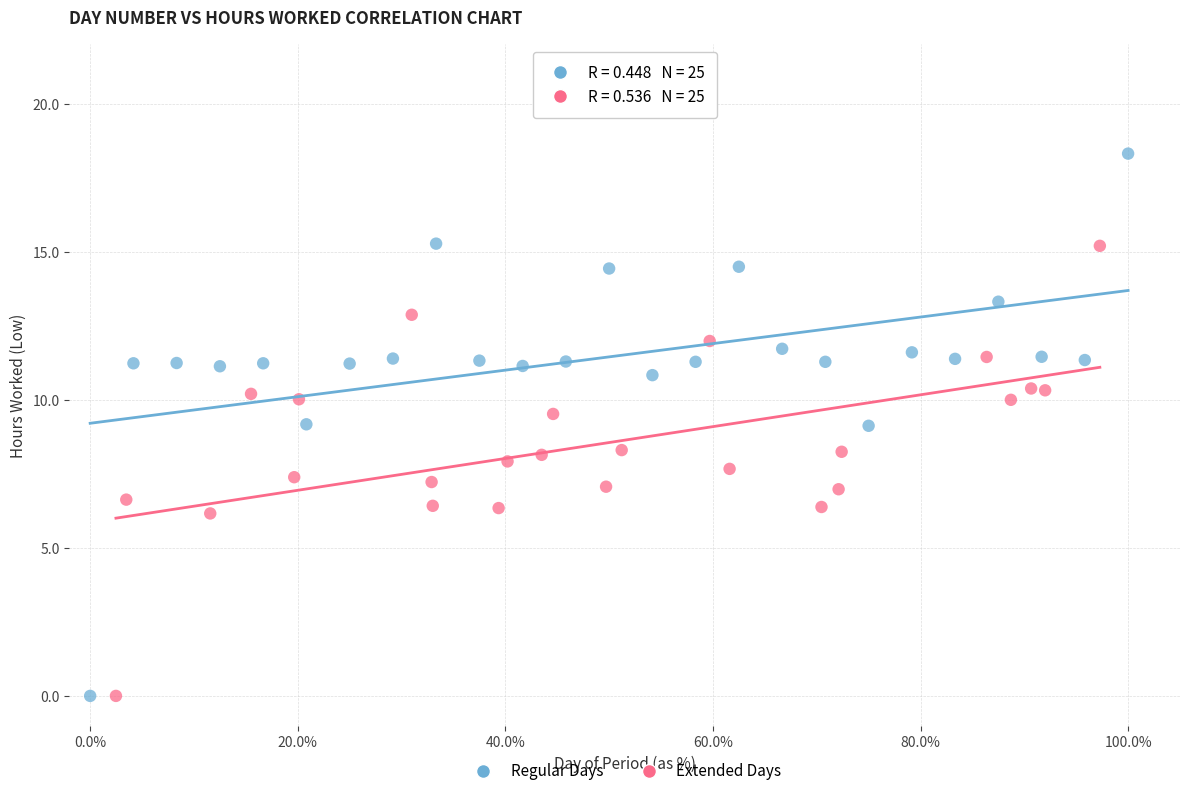

Which series has the largest Y range (max minus min)?

Regular Days